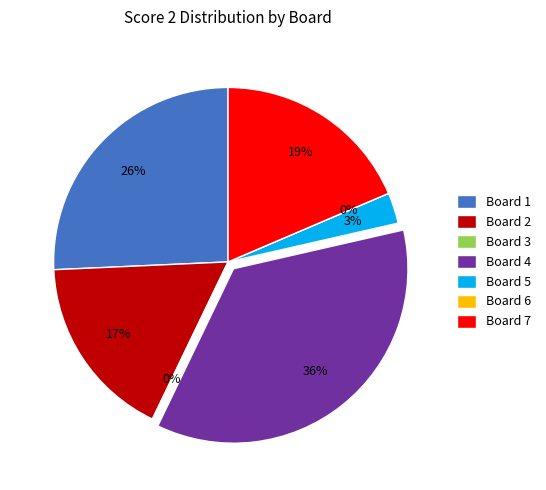

To the nearest percent, what portion does Board 5 represent?

3%